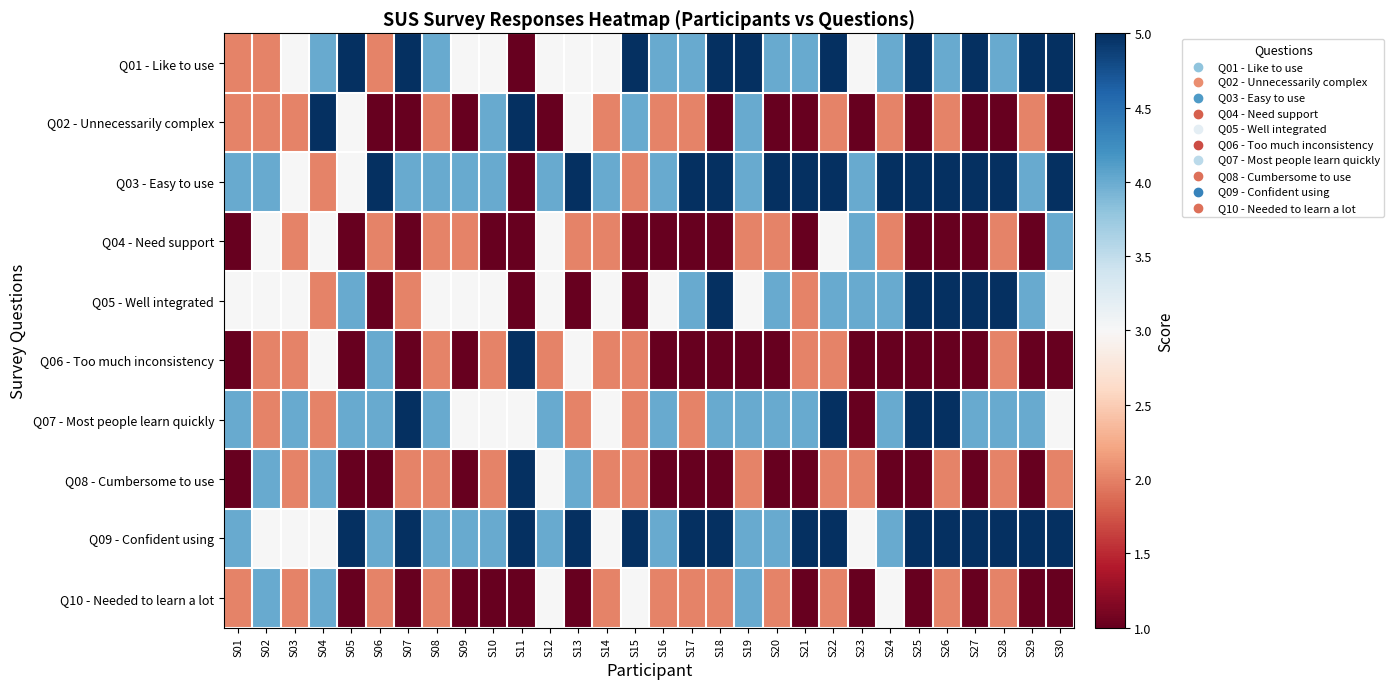

Which has a higher value, S01 or S23?

S23